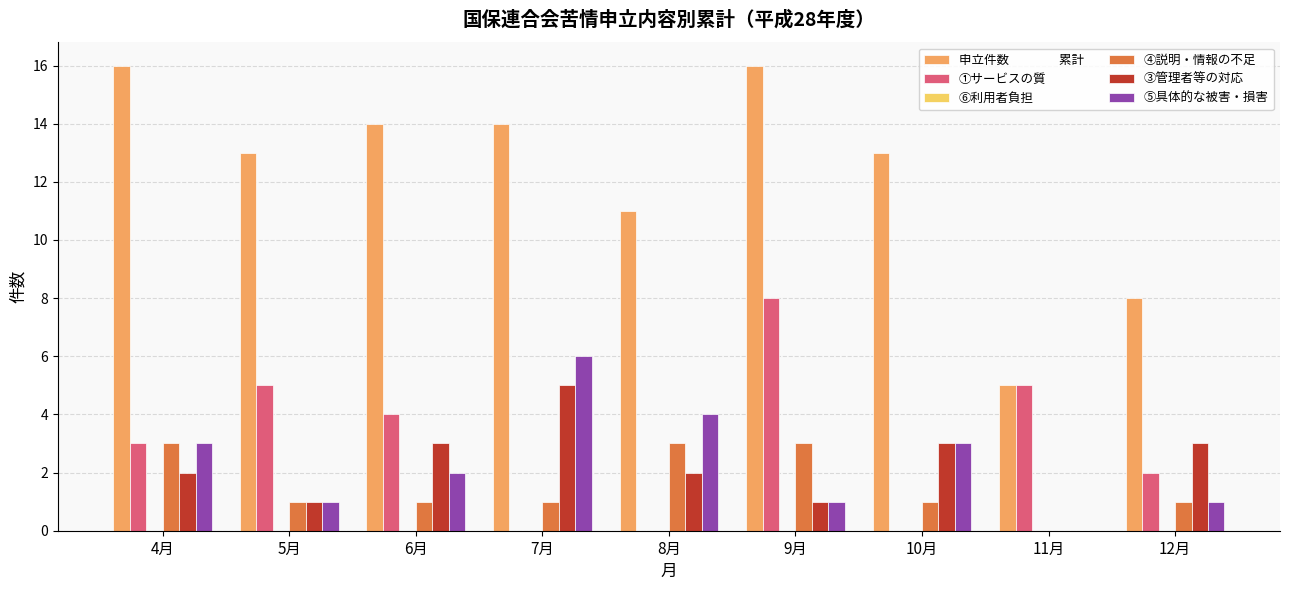

What is the total value across all series at 12月?

15